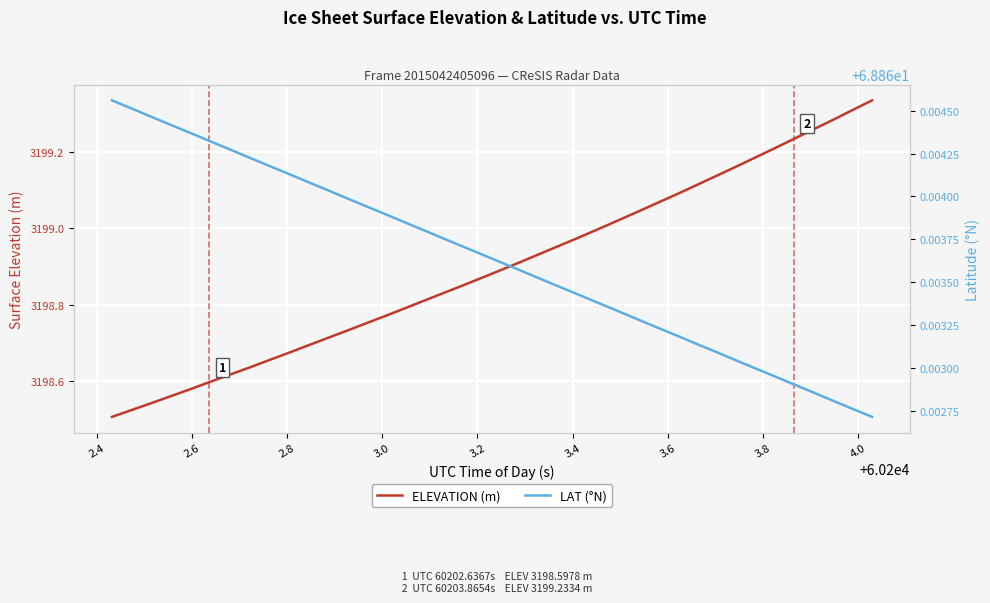

What are all the series names shown in the legend?

ELEVATION (m), LAT (°N)